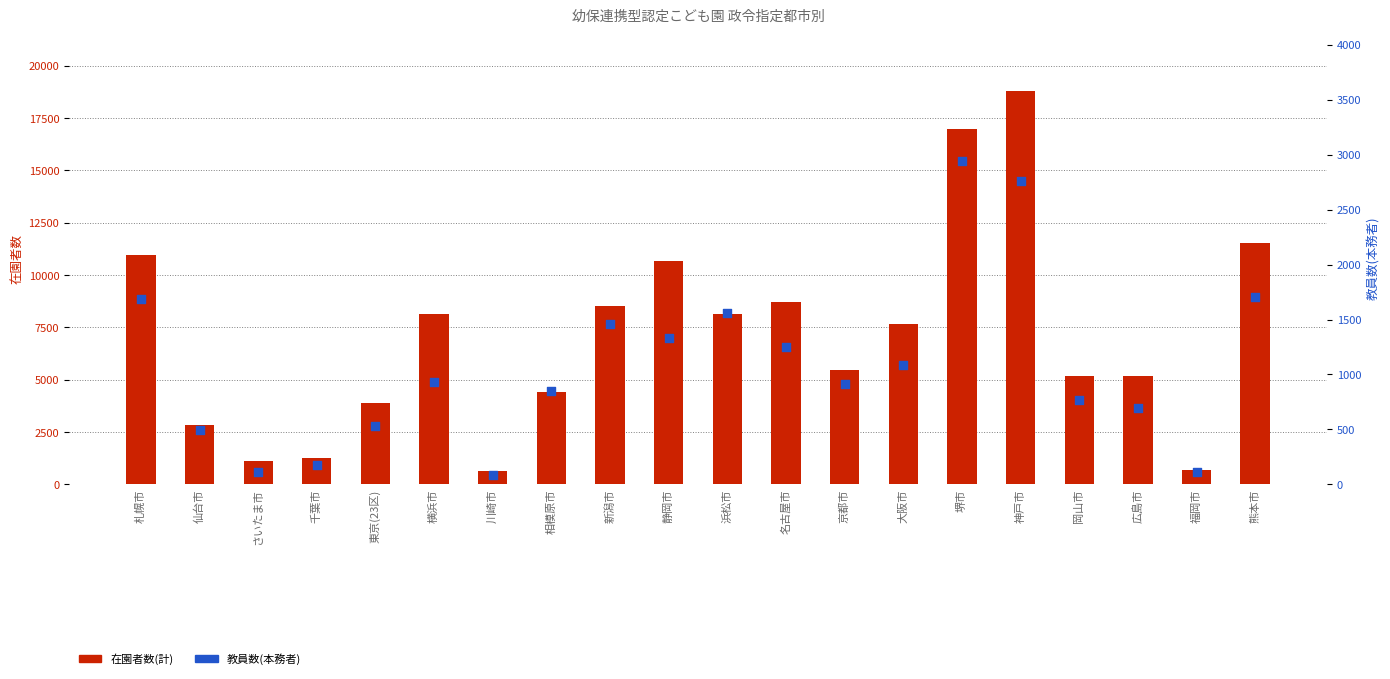

Which series reaches the minimum Y coordinate?

教員数(本務者)